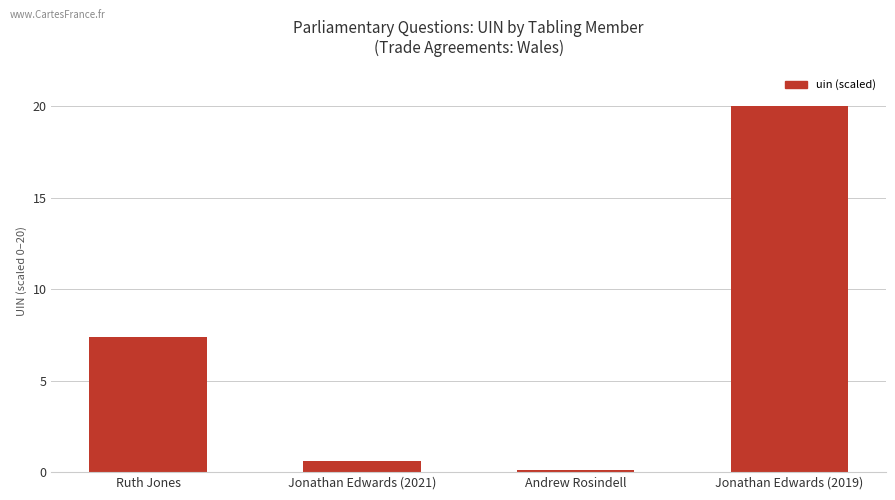

What position from the left is Andrew Rosindell?

3